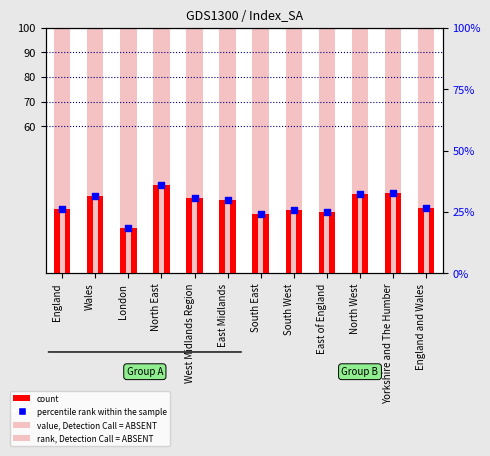

What are all the series names shown in the legend?

rank, Detection Call = ABSENT, count, value, Detection Call = ABSENT, percentile rank within the sample